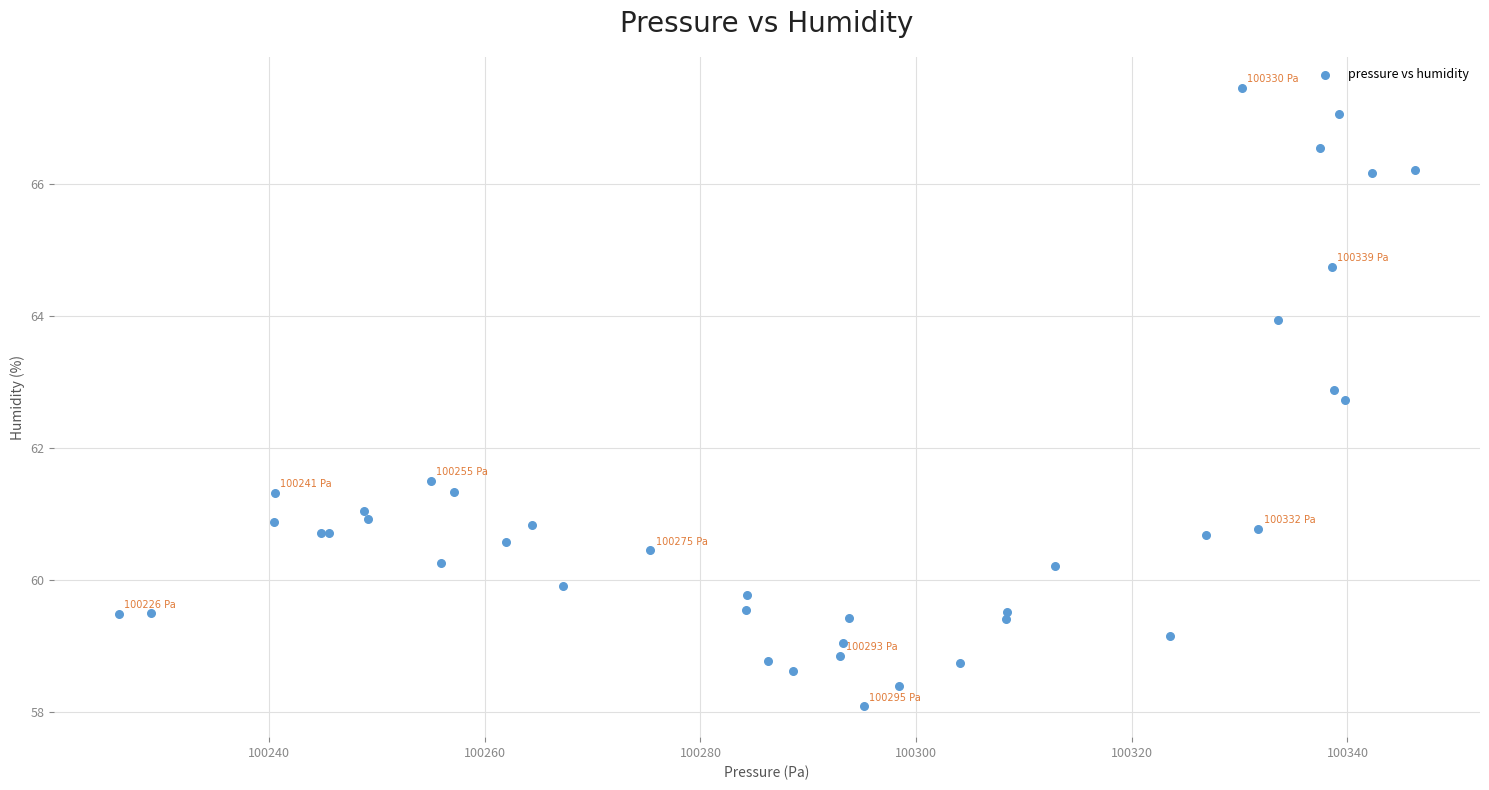

What Y value in the scatter plot is closest to 62?

61.5